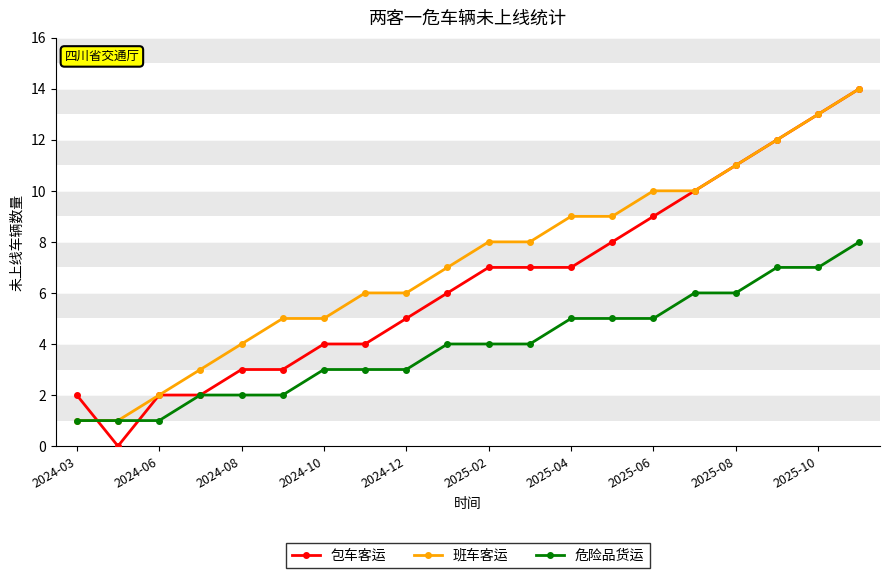

How many series are shown in this chart?

3